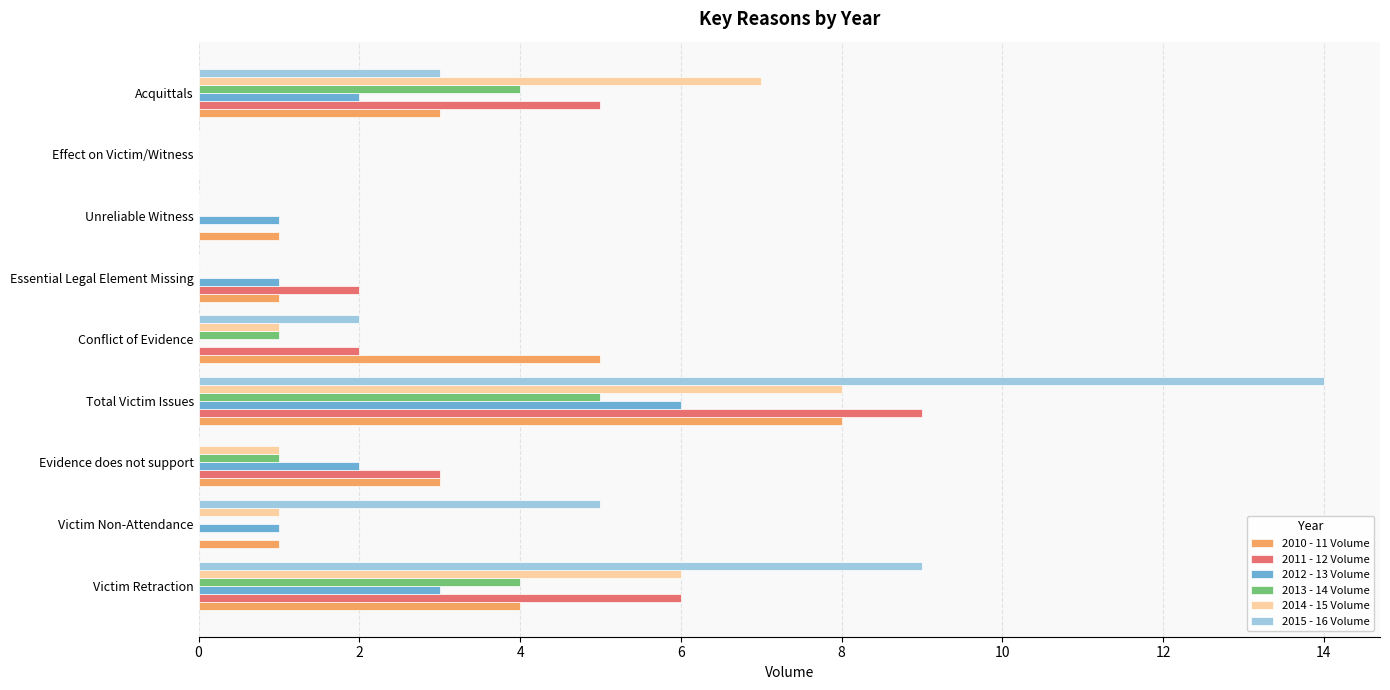

Which category has the highest value in the 2015 - 16 Volume series?

Total Victim Issues